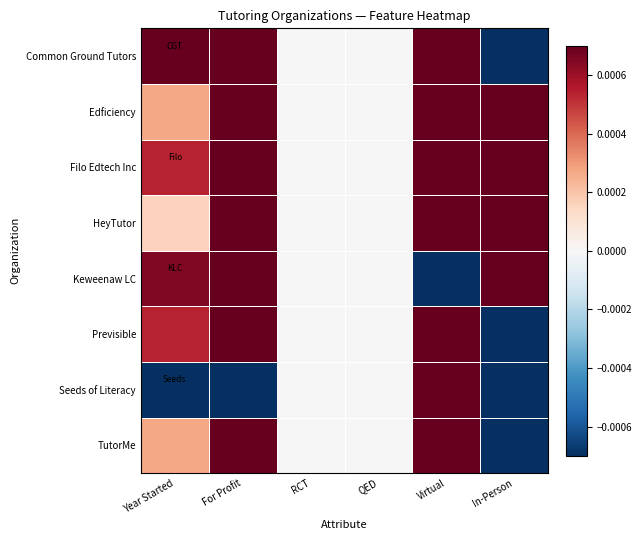

Rank the series by their maximum value, from lowest to highest.

Common Ground Tutors, Edficiency, Filo Edtech Inc, HeyTutor, Keweenaw LC, Previsible, Seeds of Literacy, TutorMe